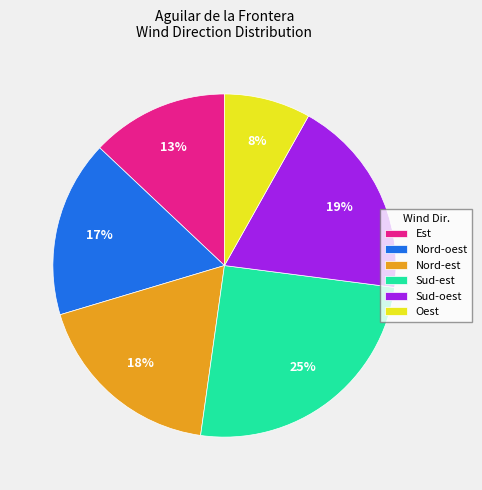

True or false: Sud-est accounts for 39% of the total.

False